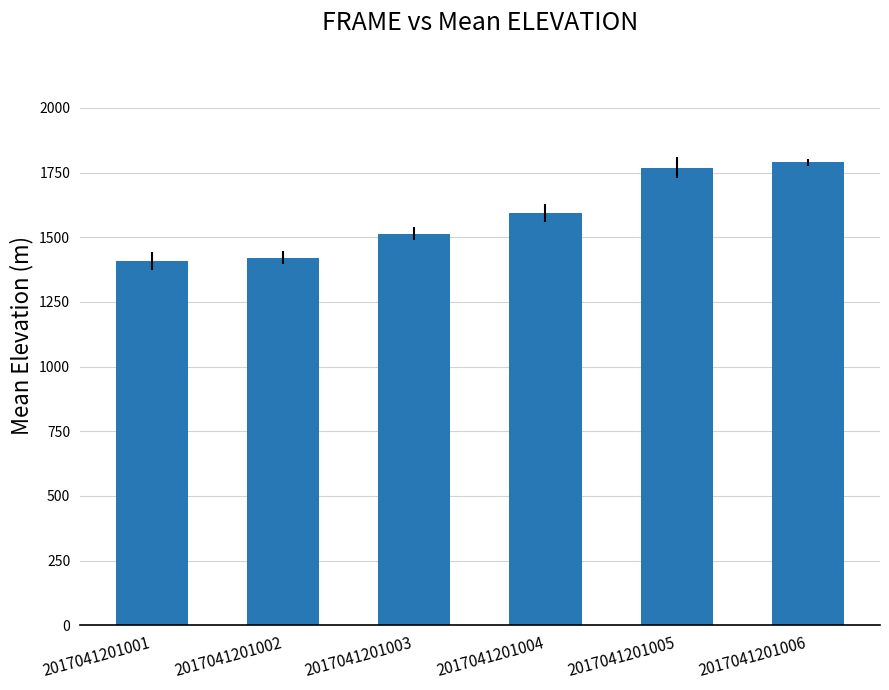

What is the maximum value shown in the chart?

1789.4